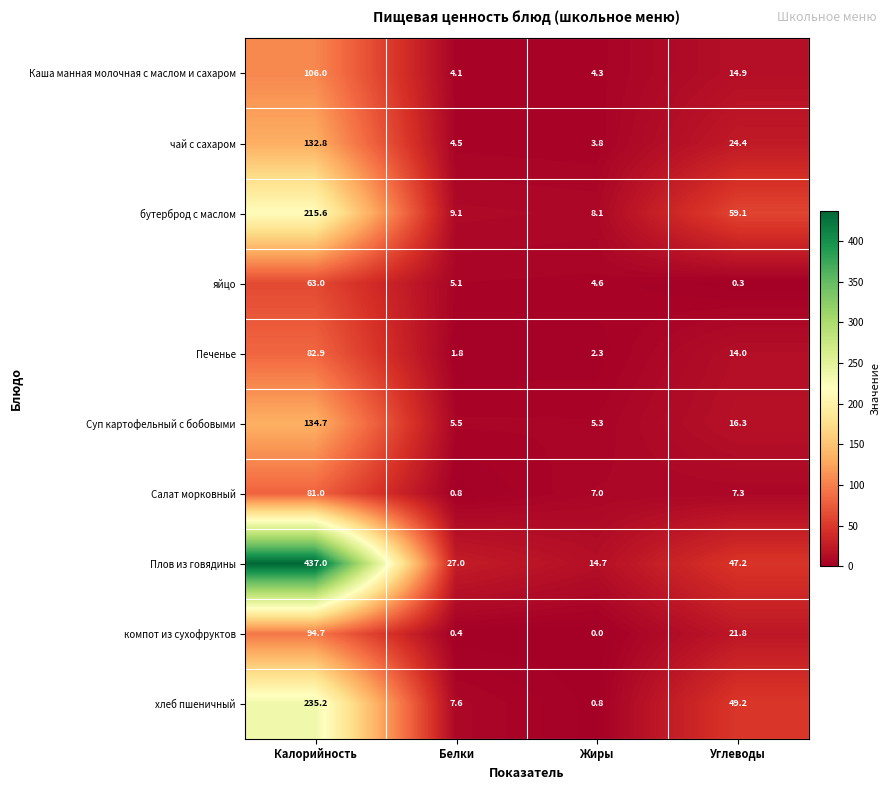

What is the difference between the бутерброд с маслом values at Жиры and Калорийность?

207.5